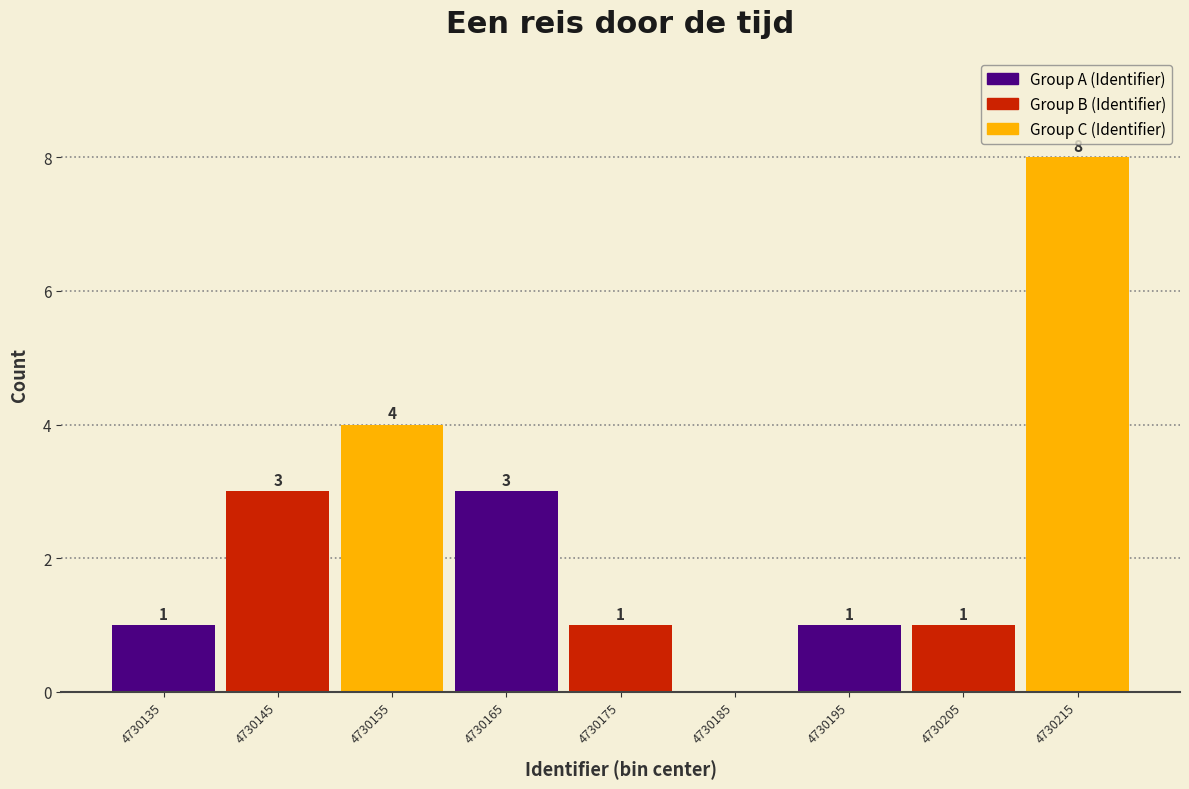

Which range on the x-axis has the tallest bar?

4730210 to 4730220